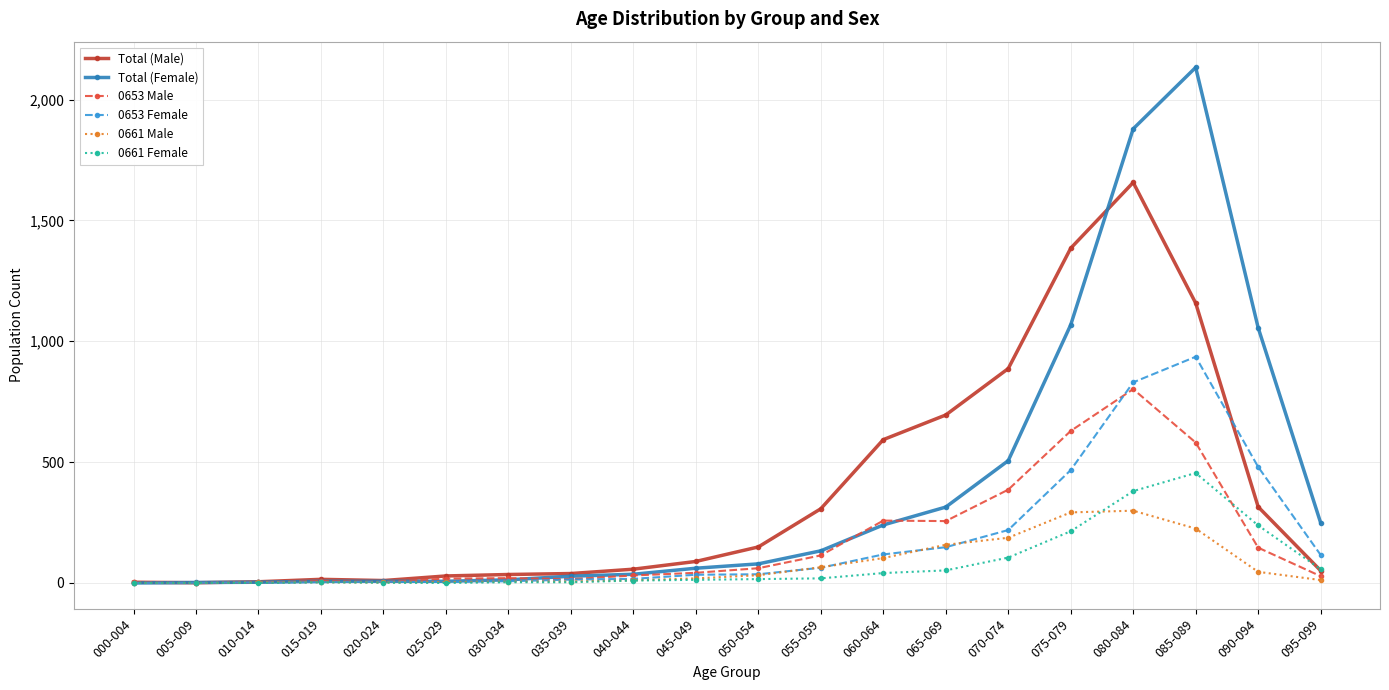

What position from the left is 050-054?

11